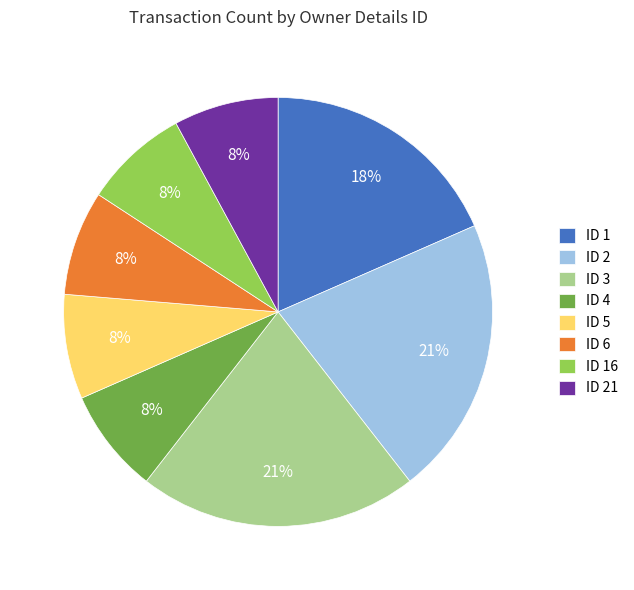

The ID 1 slice represents 25% of the pie. True or false?

False